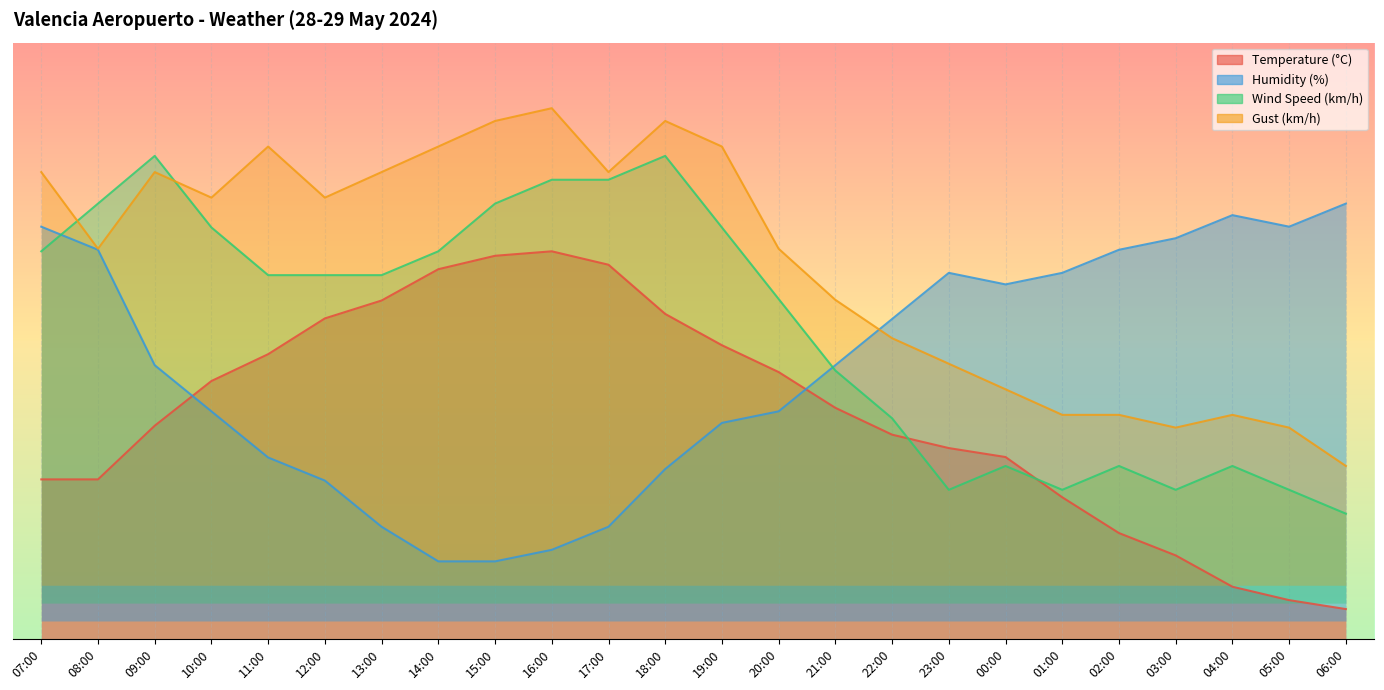

Reading left to right, extract all data points from this chart.

Temperature (°C): 26.7	26.7	35.7	43.2	47.7	53.7	56.7	62.0	64.2	65.0	62.7	54.5	49.2	44.7	38.7	34.2	32.0	30.5	23.7	17.7	14.0	8.7	6.5	5.0
Humidity (%): 69.1	65.3	45.9	38.2	30.4	26.5	18.8	13.0	13.0	14.9	18.8	28.5	36.2	38.2	45.9	53.6	61.4	59.5	61.4	65.3	67.2	71.1	69.1	73.0
Wind Speed (km/h): 65.0	73.0	81.0	69.0	61.0	61.0	61.0	65.0	73.0	77.0	77.0	81.0	69.0	57.0	45.0	37.0	25.0	29.0	25.0	29.0	25.0	29.0	25.0	21.0
Gust (km/h): 78.3	65.4	78.3	74.0	82.6	74.0	78.3	82.6	86.9	89.0	78.3	86.9	82.6	65.4	56.9	50.4	46.1	41.9	37.6	37.6	35.4	37.6	35.4	29.0